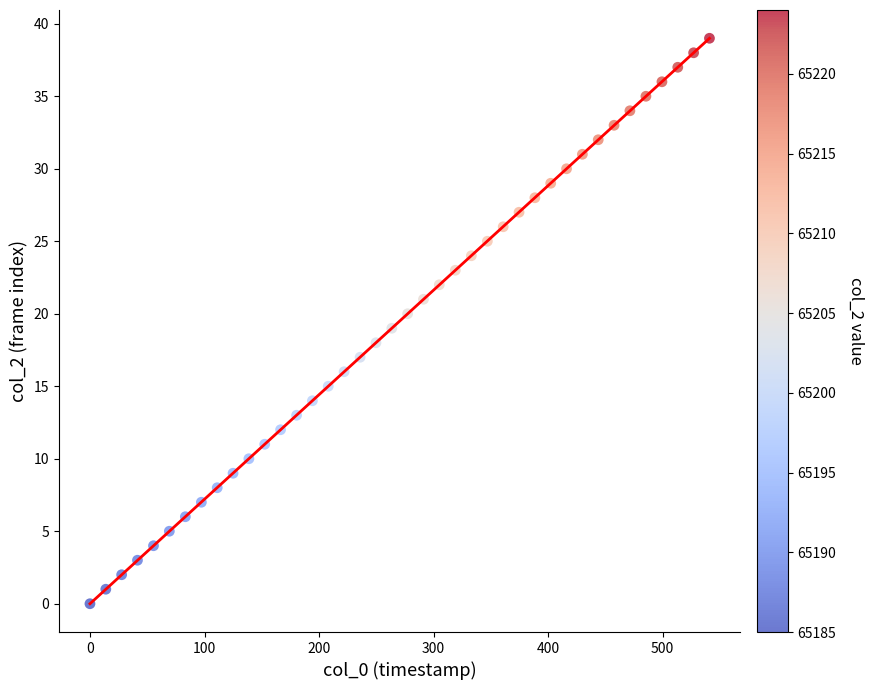

What is the range of Y values (max minus min)?

39